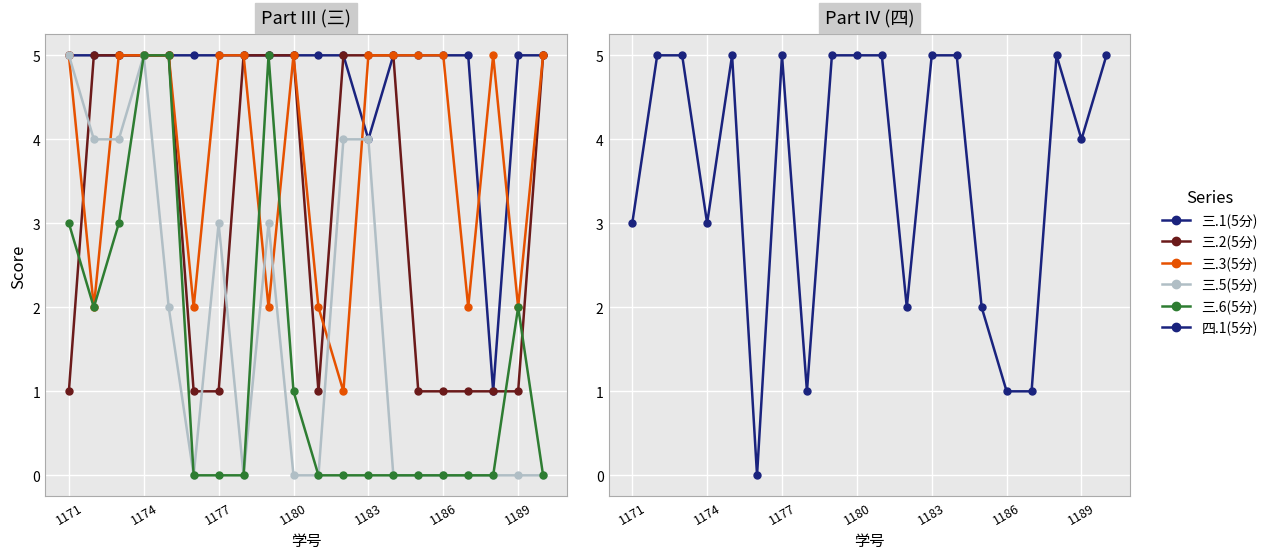

Is it true that 三.2(5分) equals 1 at 16?

False